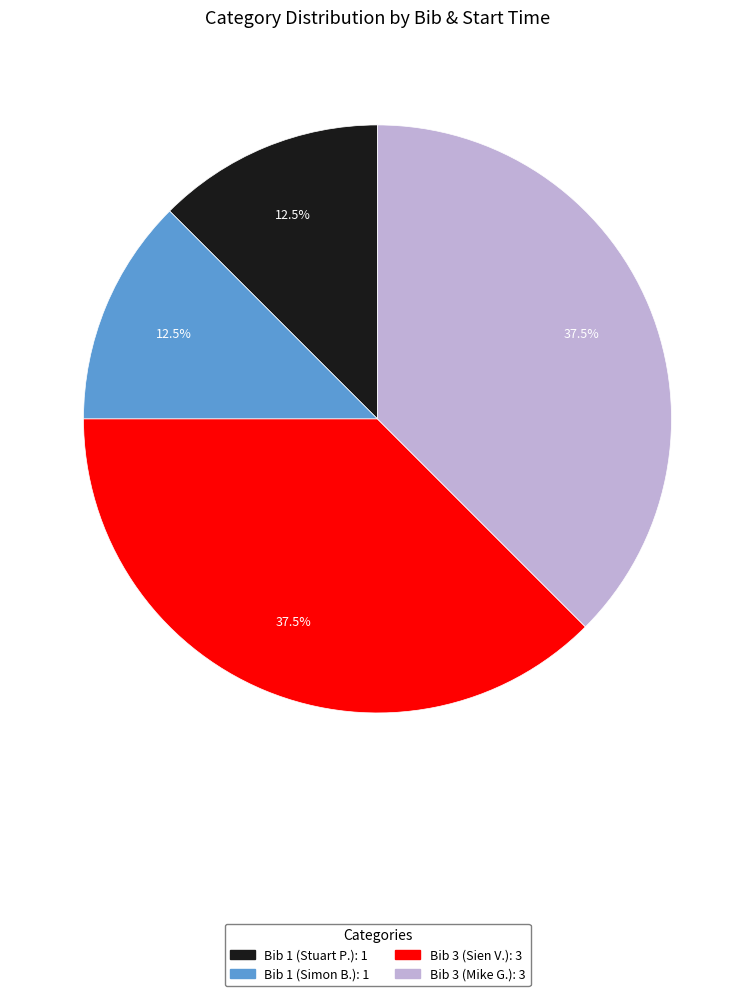

Count the number of slices in the pie.

4